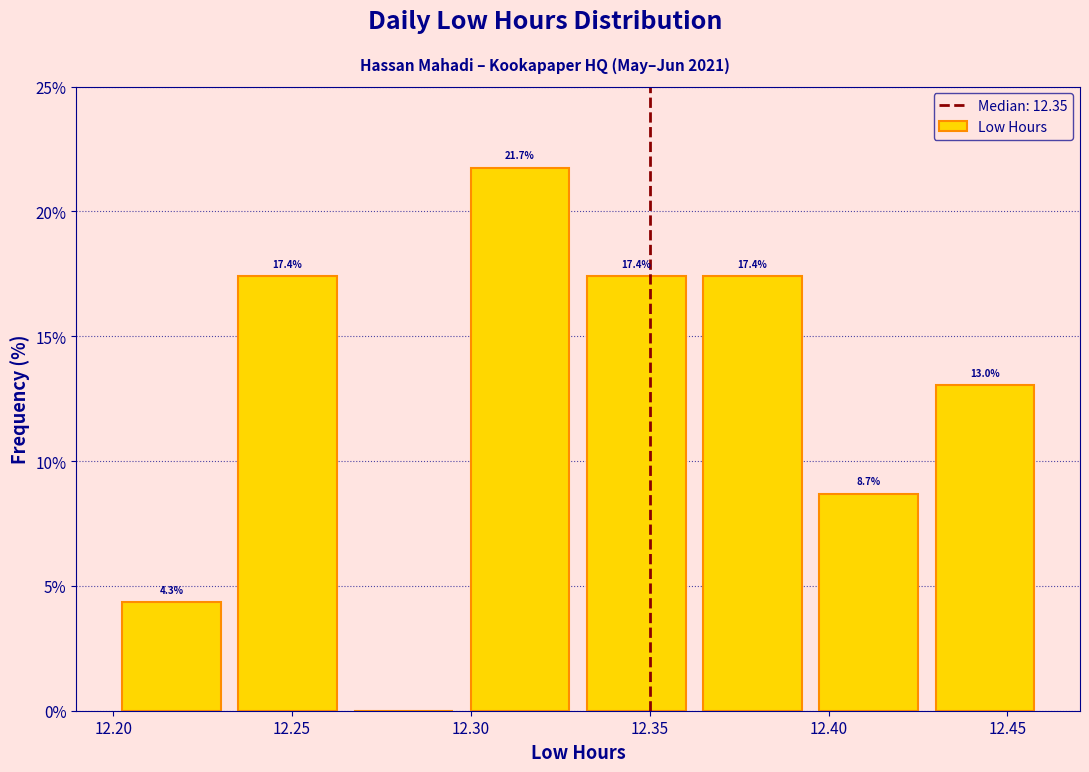

Over which range of the x-axis is the bar tallest?

12.300 to 12.330